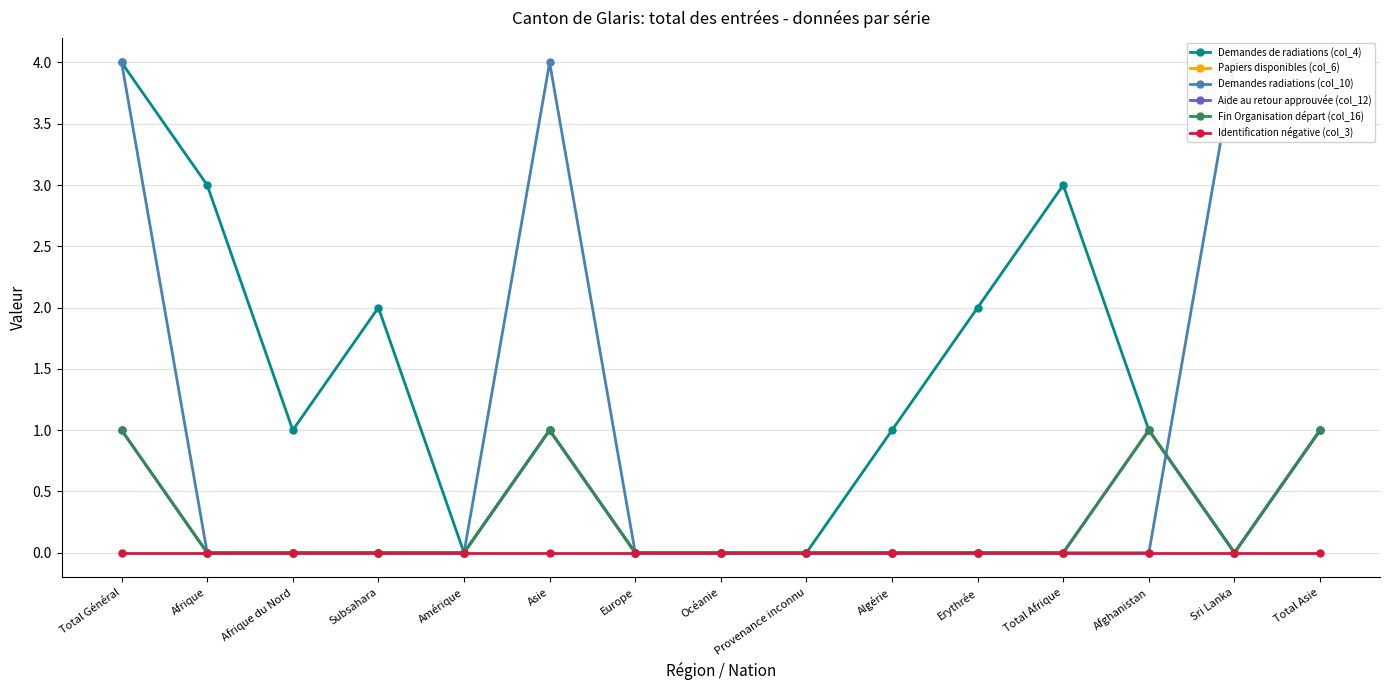

Rank the series by their maximum value, from highest to lowest.

Demandes de radiations (col_4), Demandes radiations (col_10), Papiers disponibles (col_6), Aide au retour approuvée (col_12), Fin Organisation départ (col_16), Identification négative (col_3)